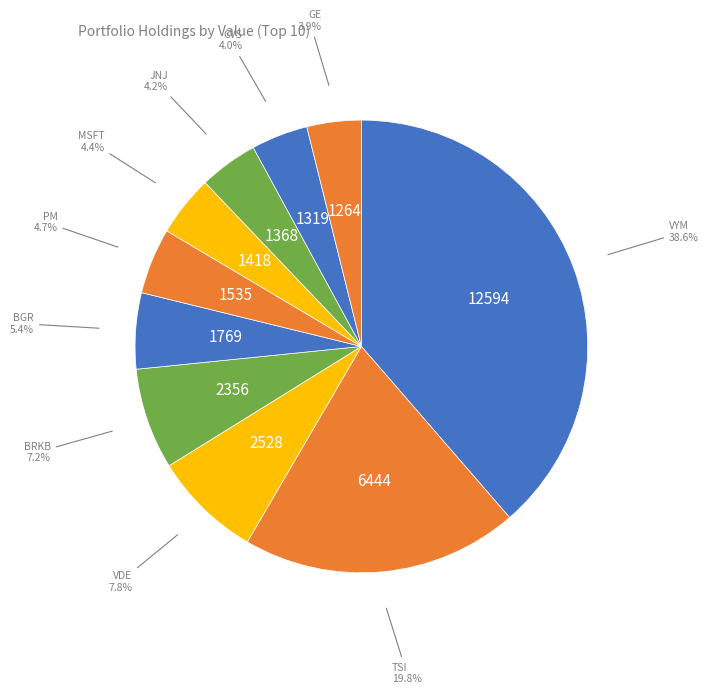

True or false: PM accounts for 5% of the total.

True